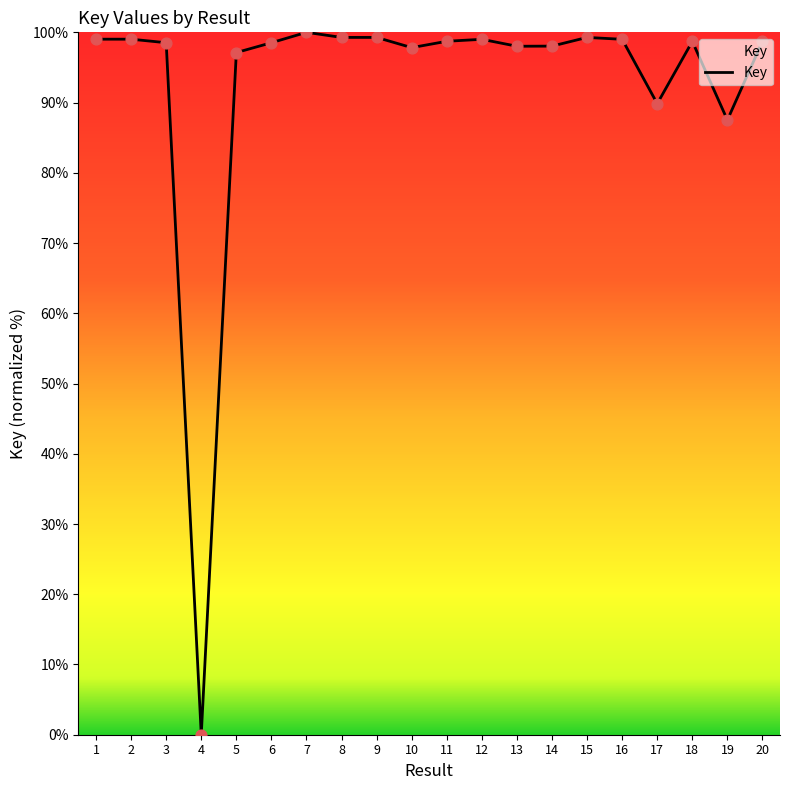

What is the ratio of the value at 1 to the value at 19?

1.1